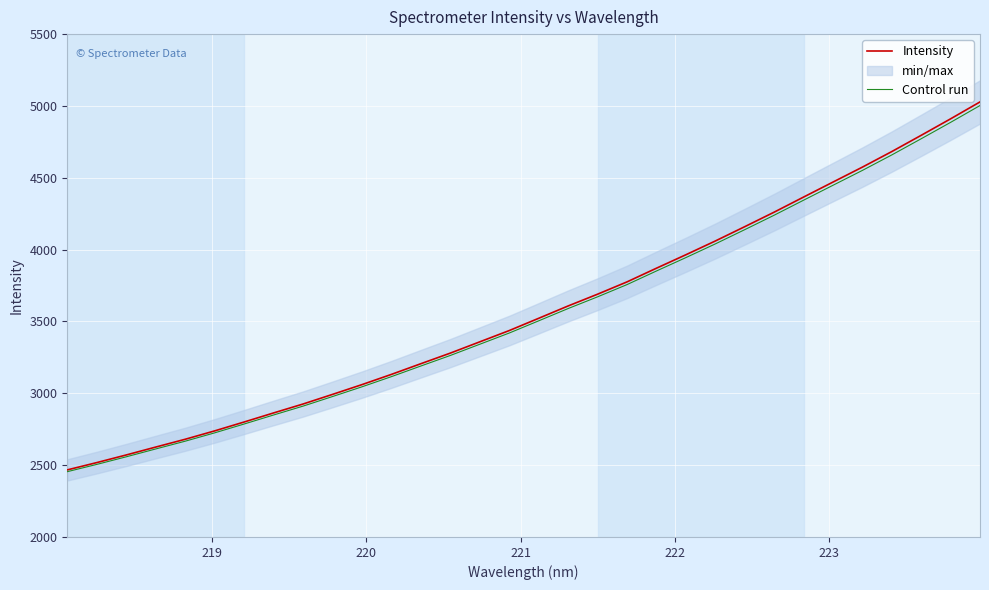

What is the highest value of the Intensity series?

5028.0